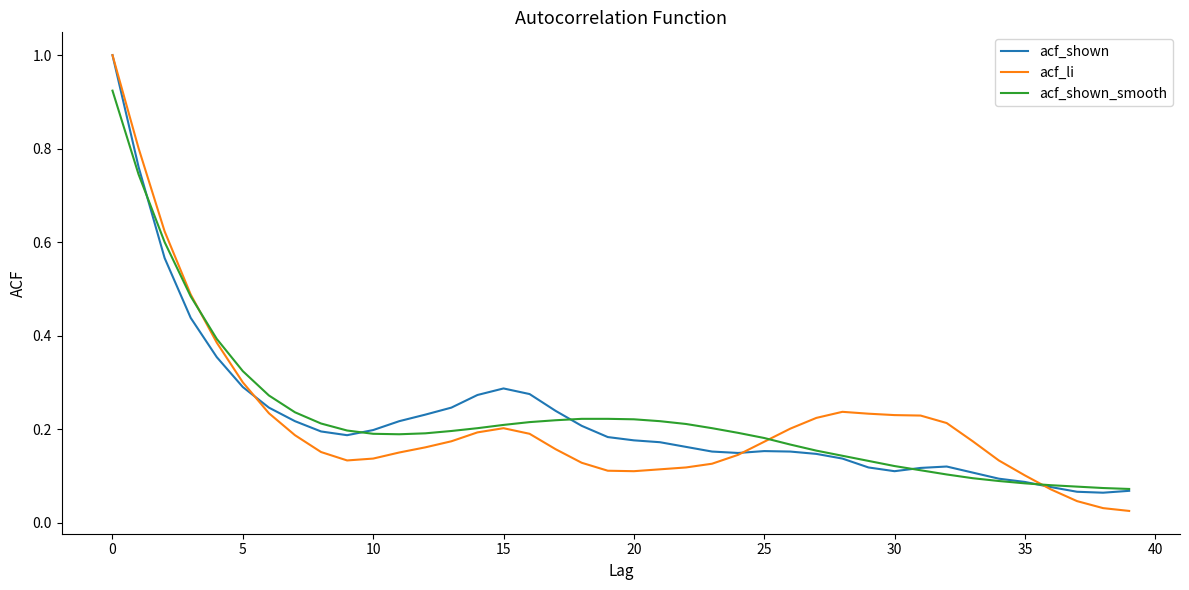

What is the maximum value for acf_shown?

1.0